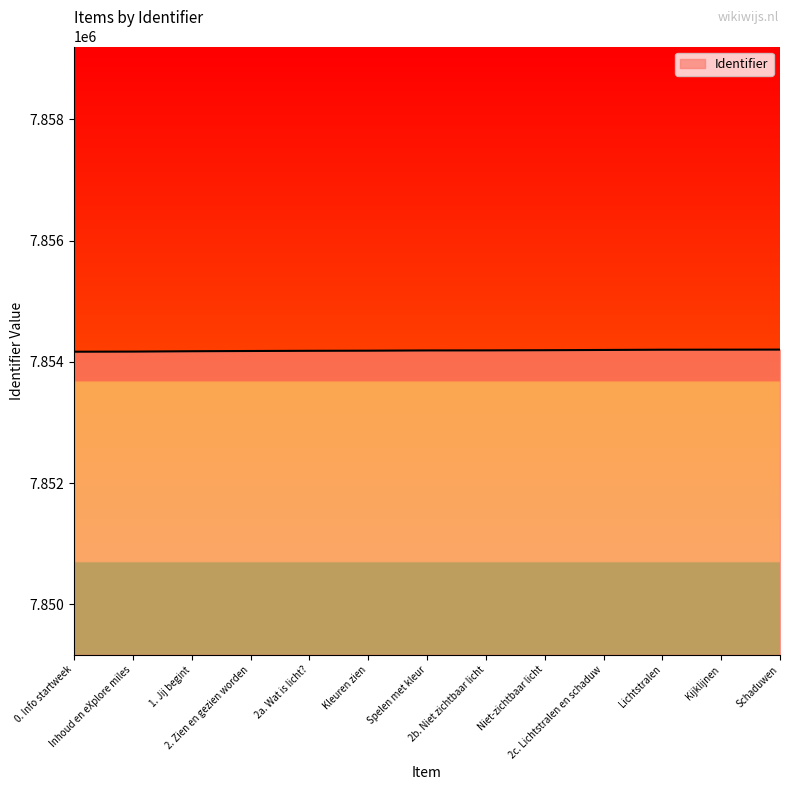

What is the approximate value at 2. Zien en gezien worden, to the nearest 5?

7854180